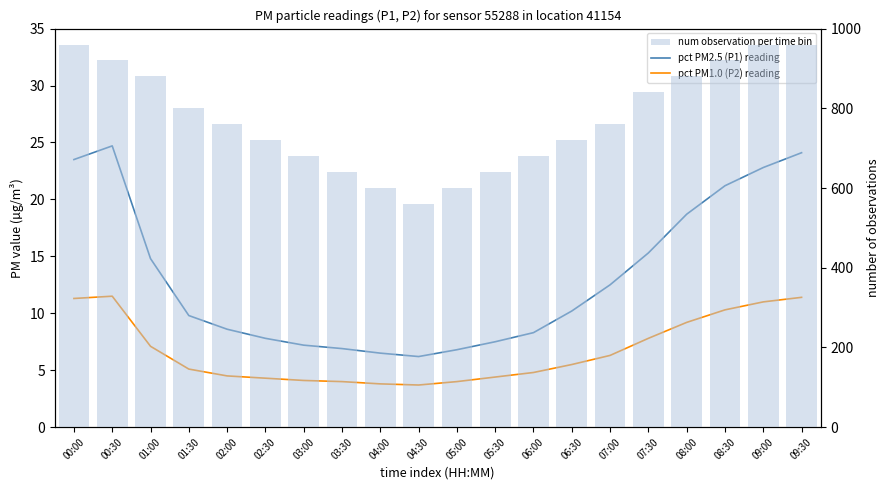

List the labels in order of pct PM1.0 (P2) reading value, largest first.

00:30, 09:30, 00:00, 09:00, 08:30, 08:00, 07:30, 01:00, 07:00, 06:30, 01:30, 06:00, 02:00, 05:30, 02:30, 03:00, 03:30, 05:00, 04:00, 04:30